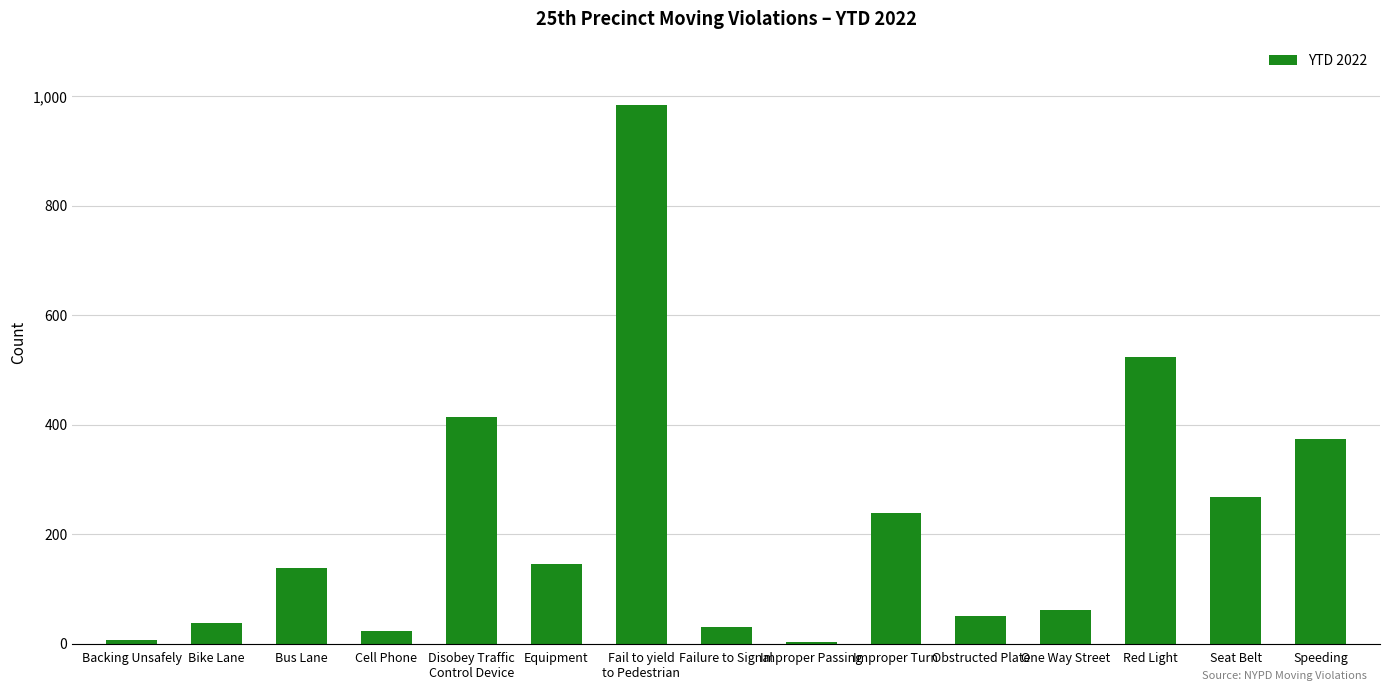

What is the approximate value at Disobey Traffic
Control Device?

415